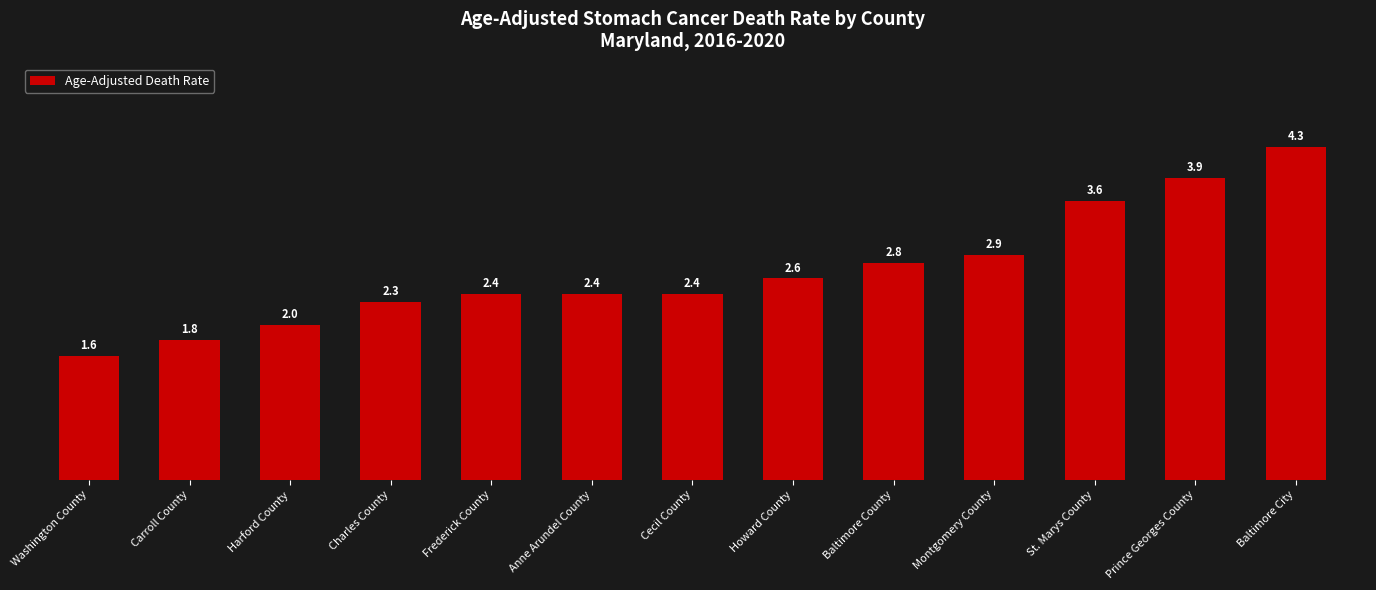

How many data points are less than 2?

2